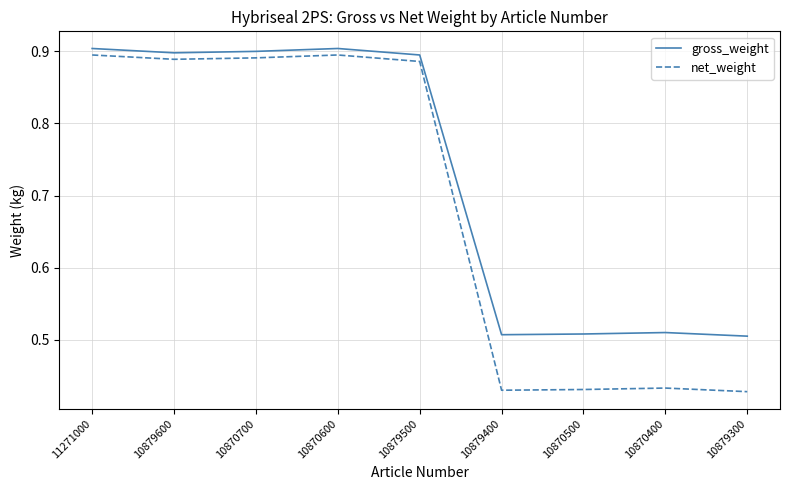

What position from the right is 10870700?

7